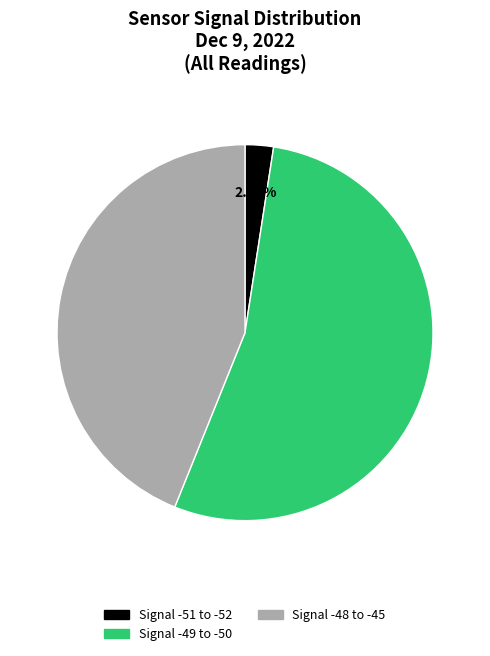

Is there a majority slice in this chart?

Yes